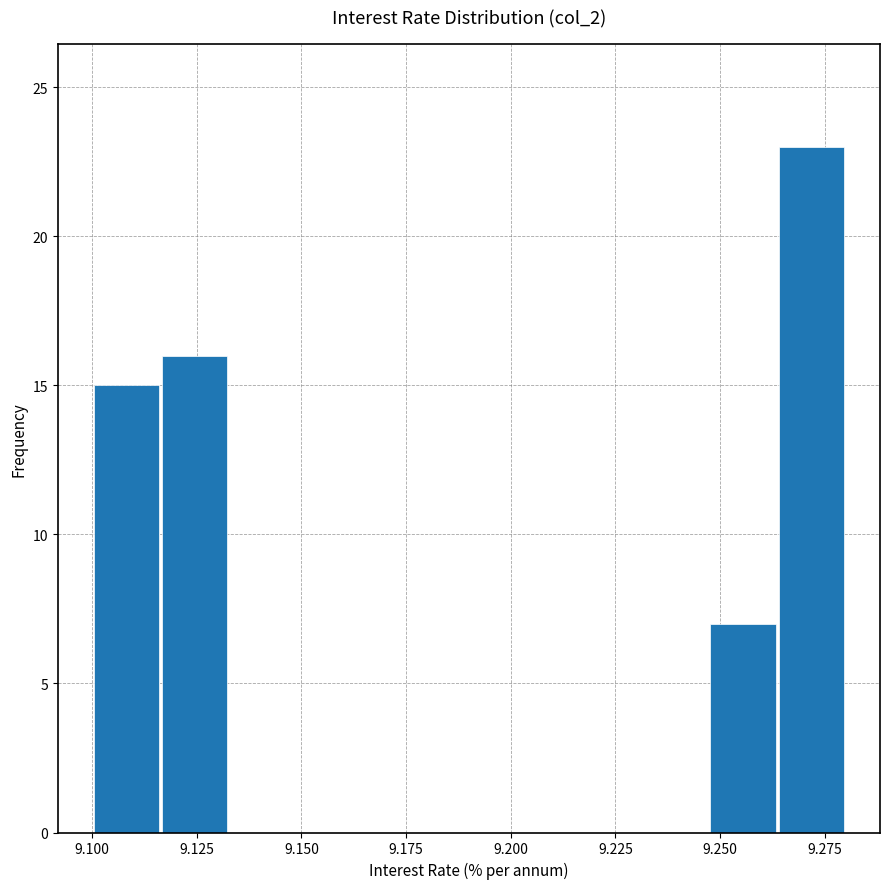

Around what value on the x-axis is the tallest bar? Give the approximate position of its centre, as read against the axis.

9.270